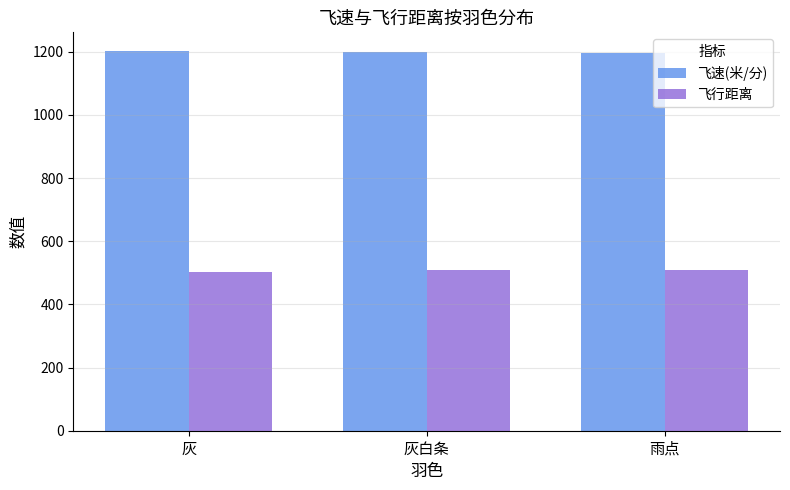

What is the spread (max minus min) of values at 灰?

698.7